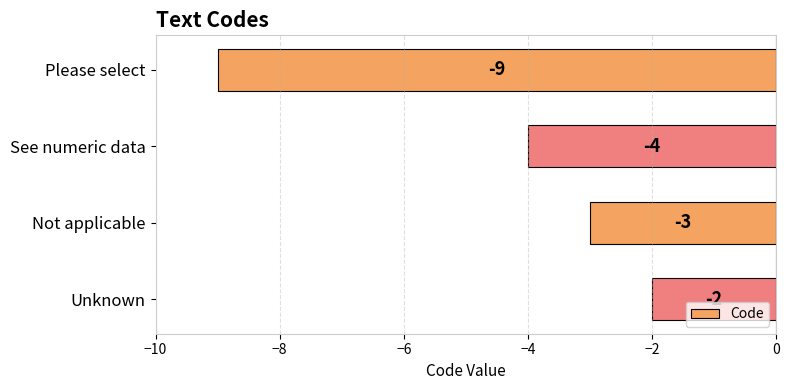

List the labels in order of value, largest first.

Unknown, Not applicable, See numeric data, Please select